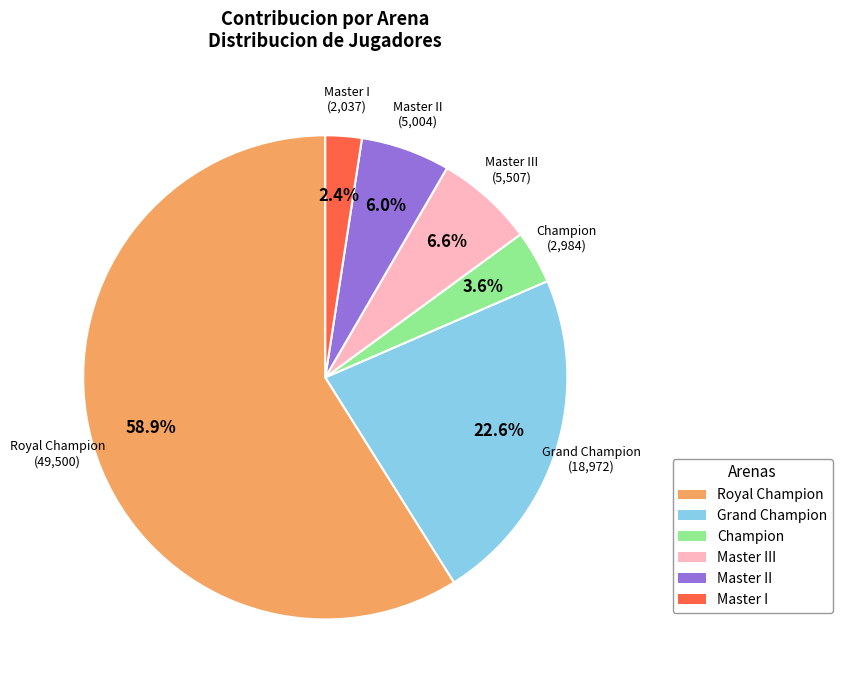

Is there any slice that represents more than half of the pie?

Yes